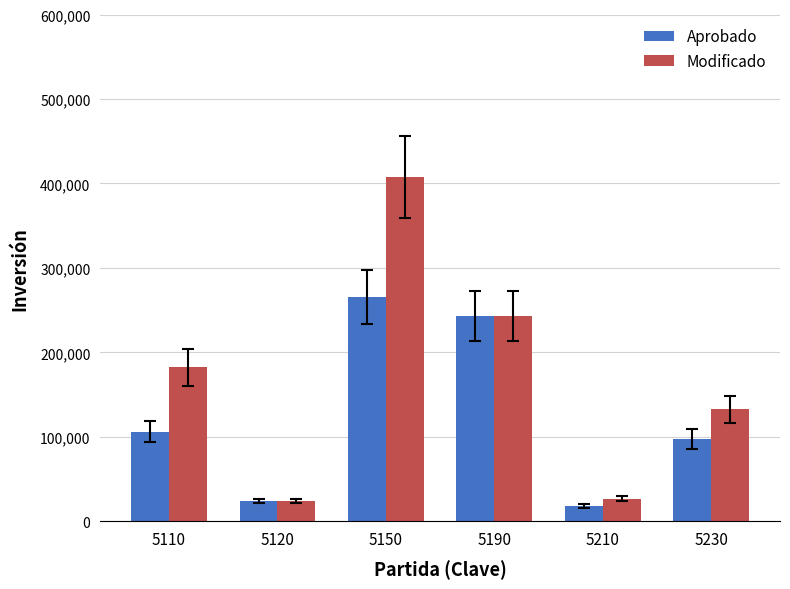

Reading left to right, what are all the values shown in this chart?

Aprobado: 106192.8	24000.0	265700.0	243000.0	17949.0	97700.0
Modificado: 182192.8	24000.0	407629.7	243000.0	26949.0	132700.0